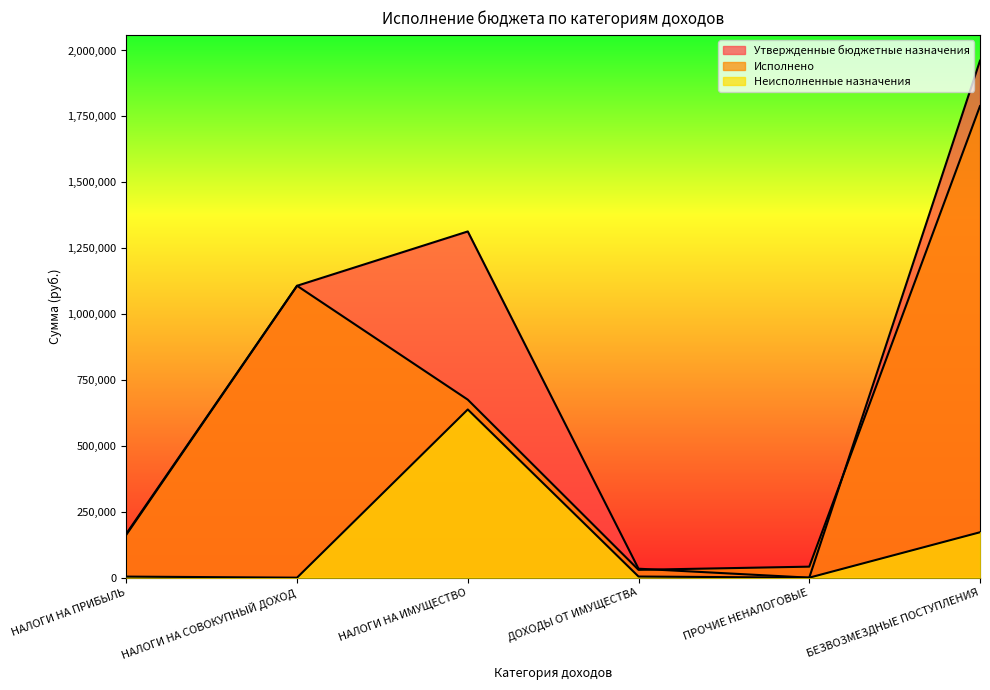

The value of Исполнено at БЕЗВОЗМЕЗДНЫЕ ПОСТУПЛЕНИЯ is 1789103.5. True or false?

True